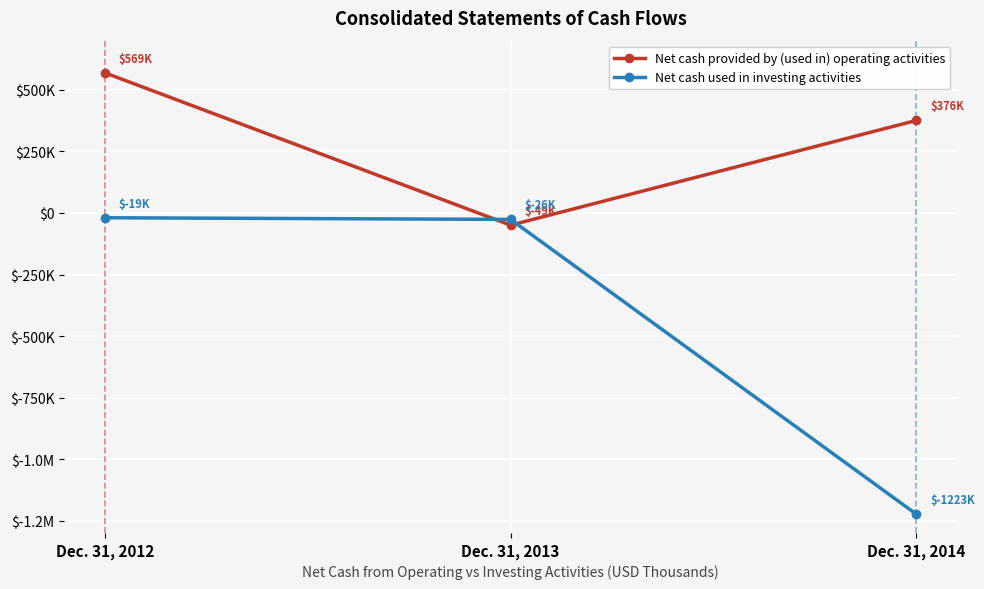

Is this an area chart (filled region under the line)?

No